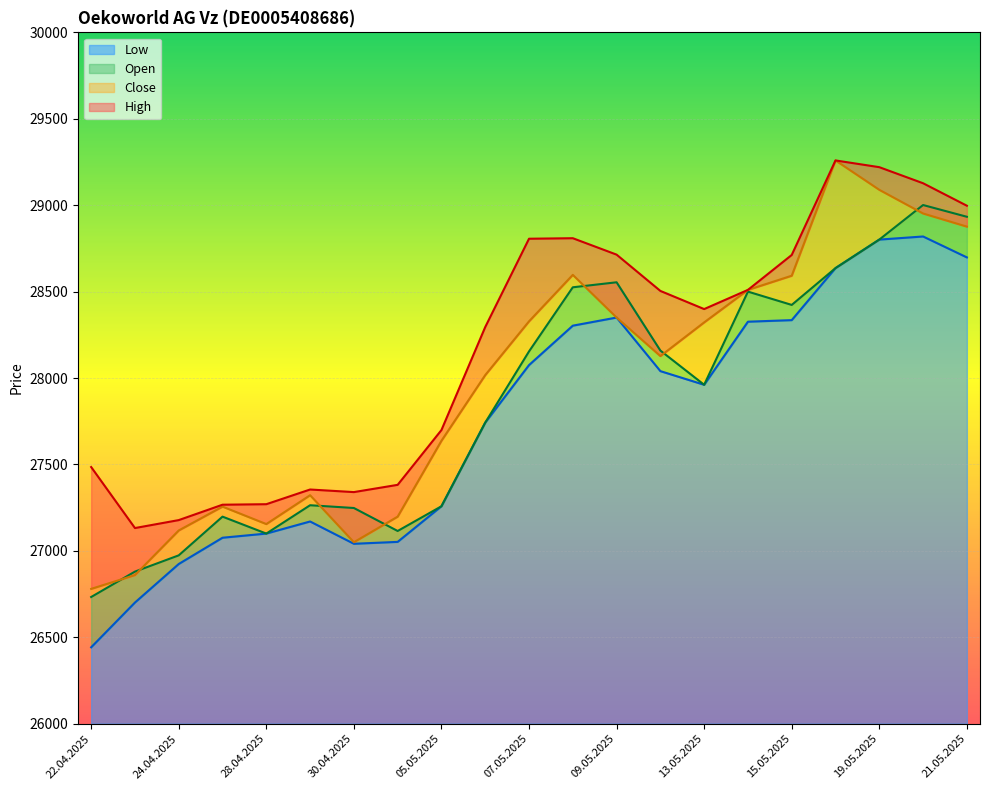

In Open, how many points are higher than both neighbors (excluding endpoints)?

5